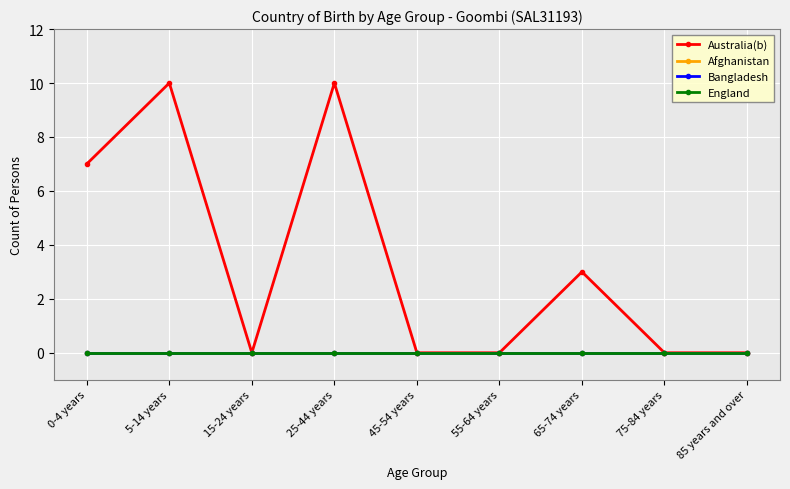

Rank the series at 55-64 years from lowest to highest value.

Australia(b), Afghanistan, Bangladesh, England